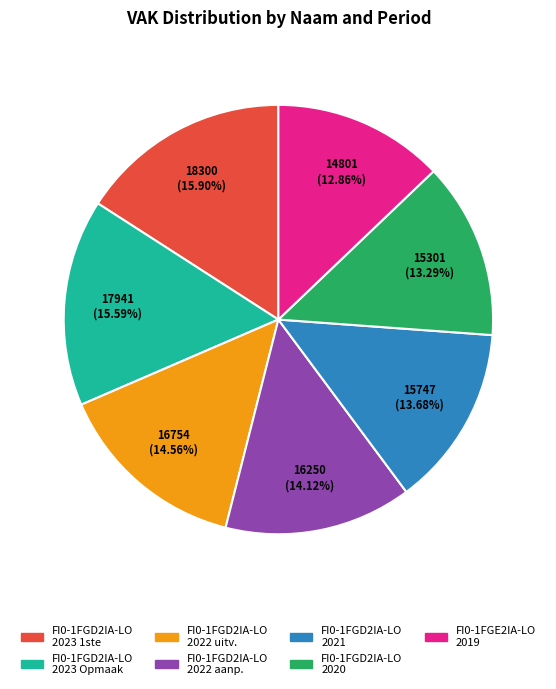

Is there any slice that represents more than half of the pie?

No